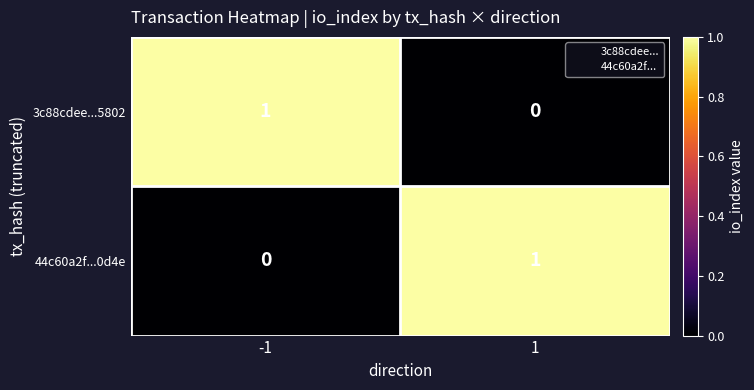

True or false: 44c60a2f...0d4e has a value of 0 at 1.

False